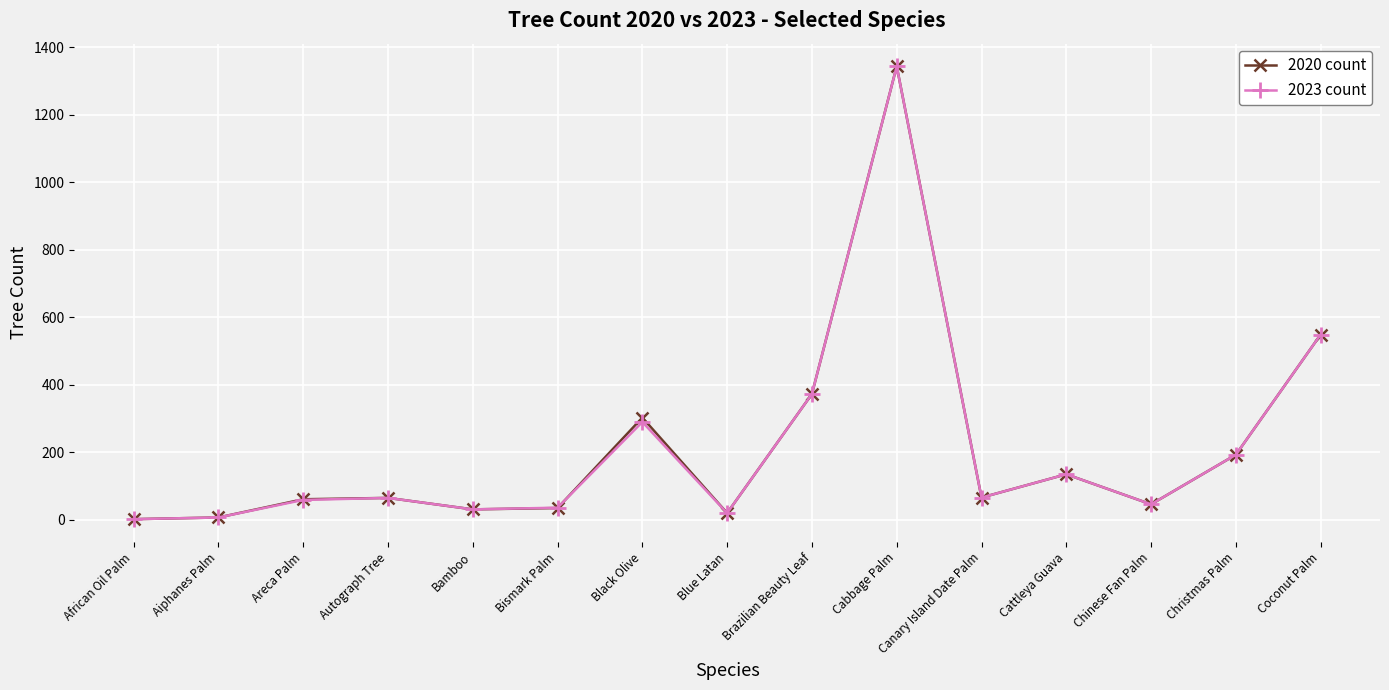

What is the maximum value for 2020 count?

1344